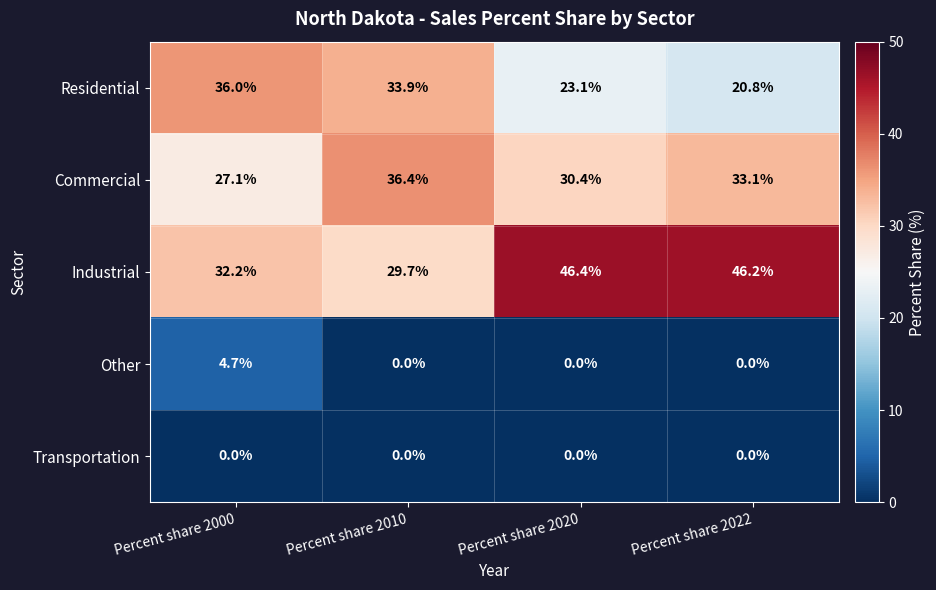

List the labels in order of Commercial value, smallest first.

Percent share 2000, Percent share 2020, Percent share 2022, Percent share 2010